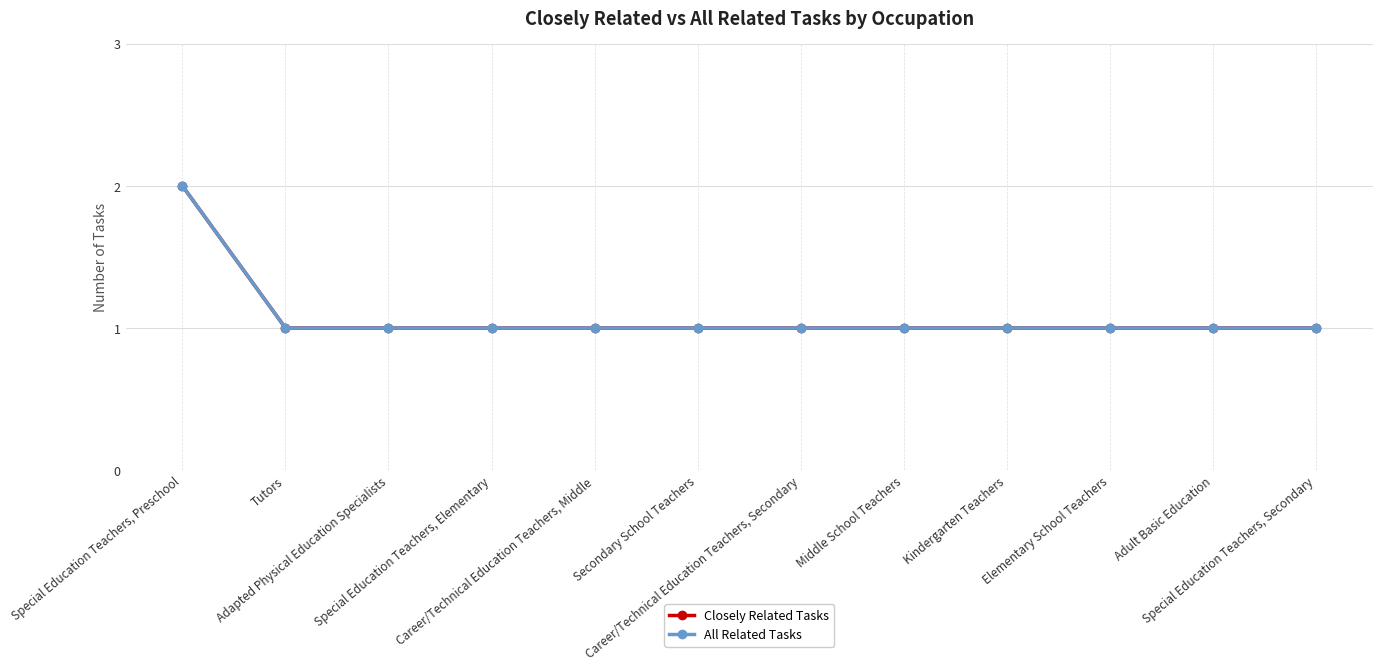

What is the minimum value shown in the chart?

1